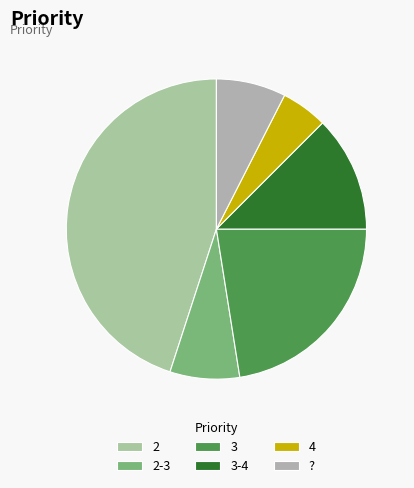

What is the ratio of the value at 3 to the value at 2-3?

3.0